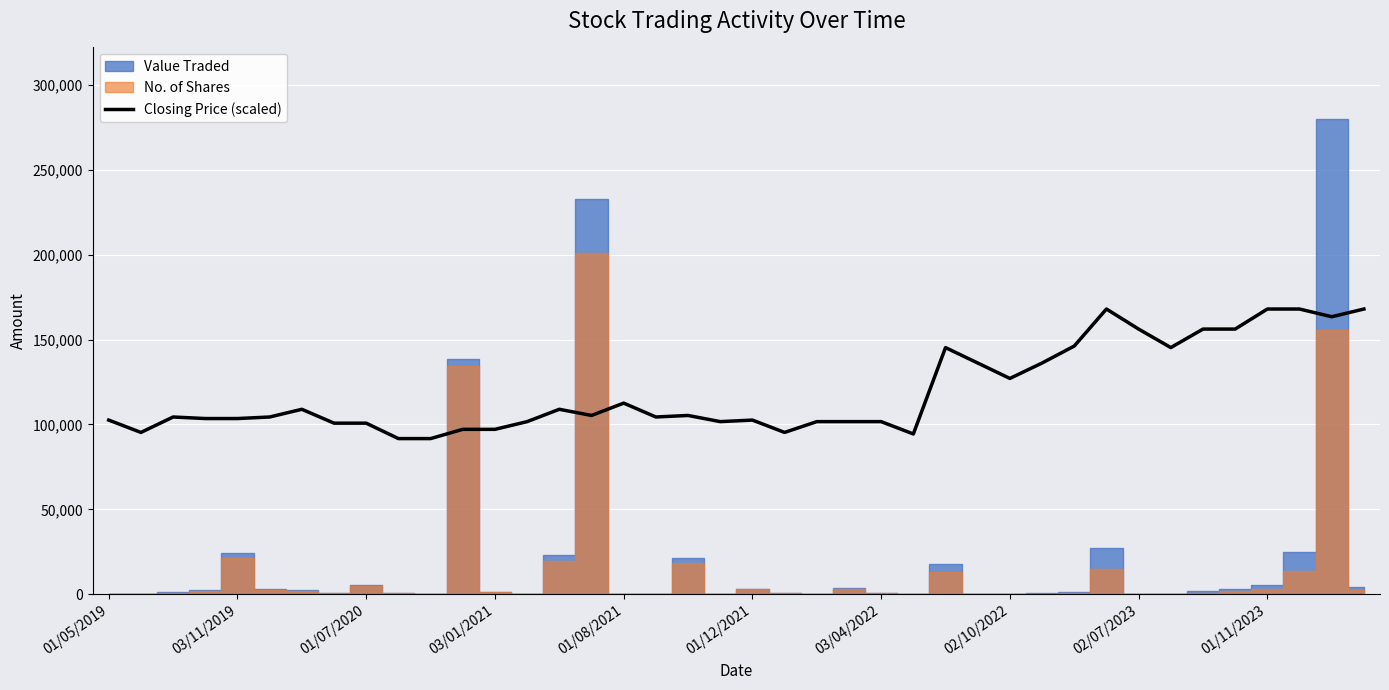

What is the value of the 33rd point from the left?

156147.7